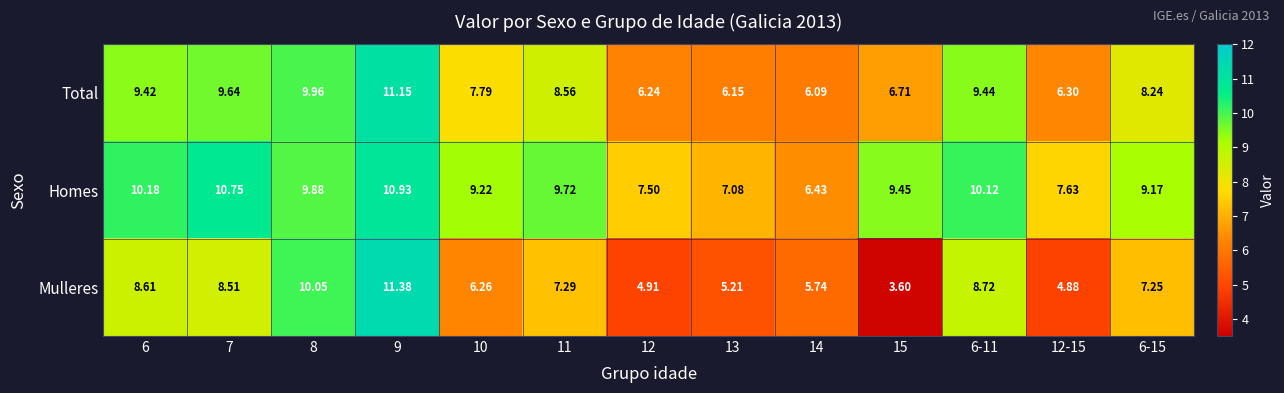

At how many categories does at least one series exceed 8?

9